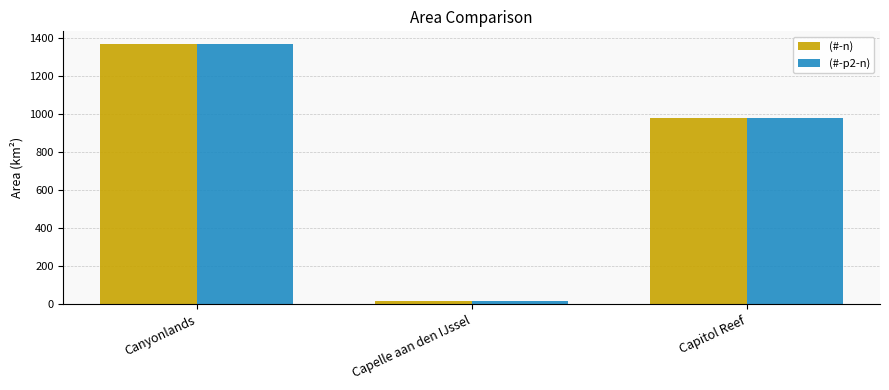

What is the total value across all series at Capelle aan den IJssel?

30.8